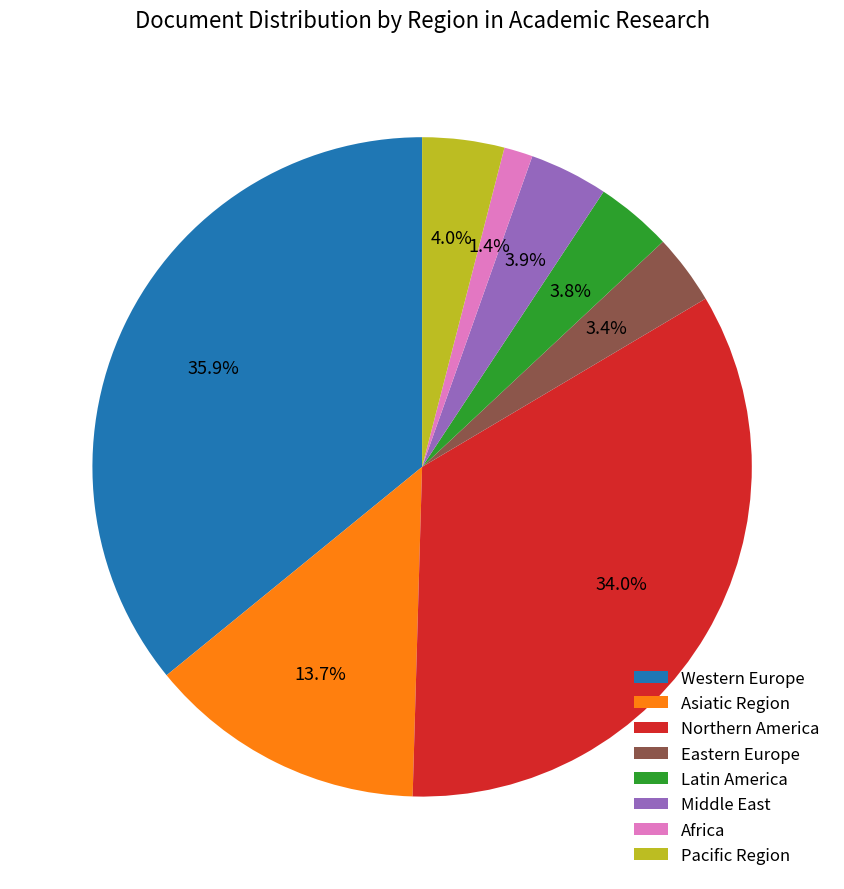

True or false: Northern America accounts for 6% of the total.

False